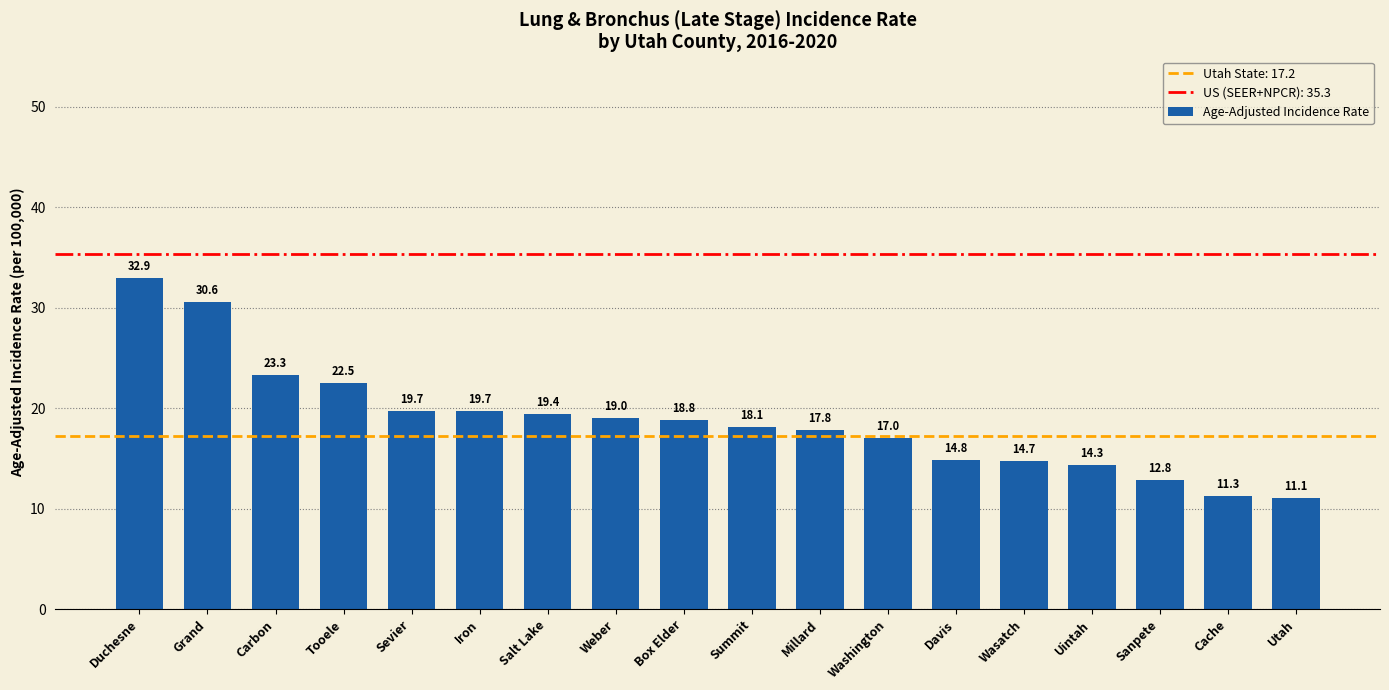

What is the difference between the values at Weber and Wasatch?

4.3